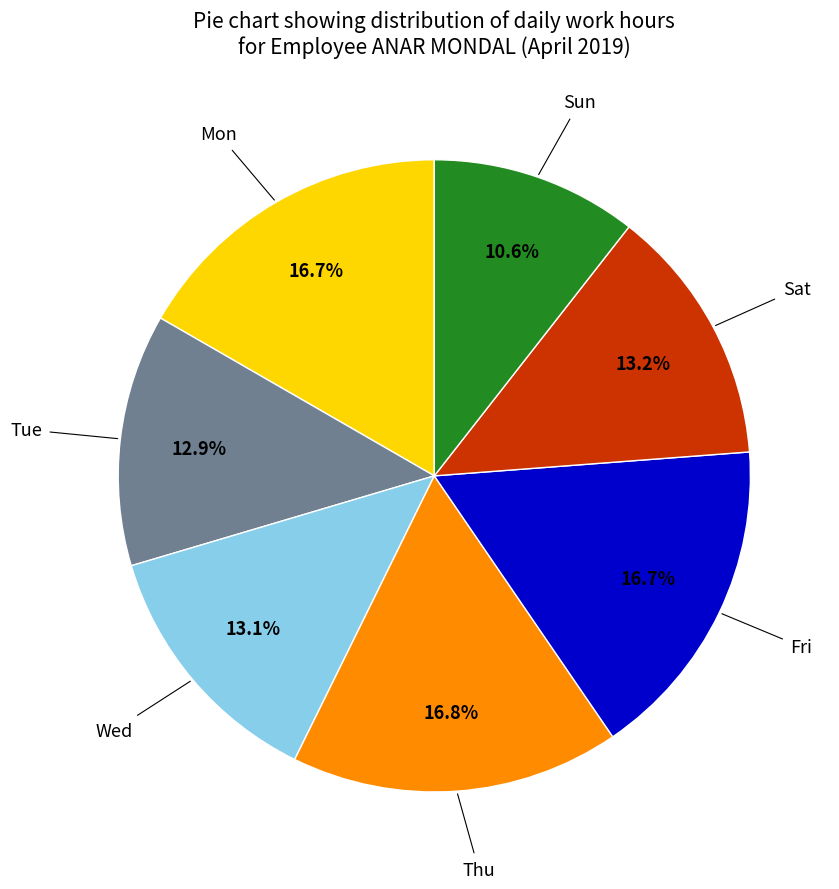

Is there any slice that represents more than half of the pie?

No